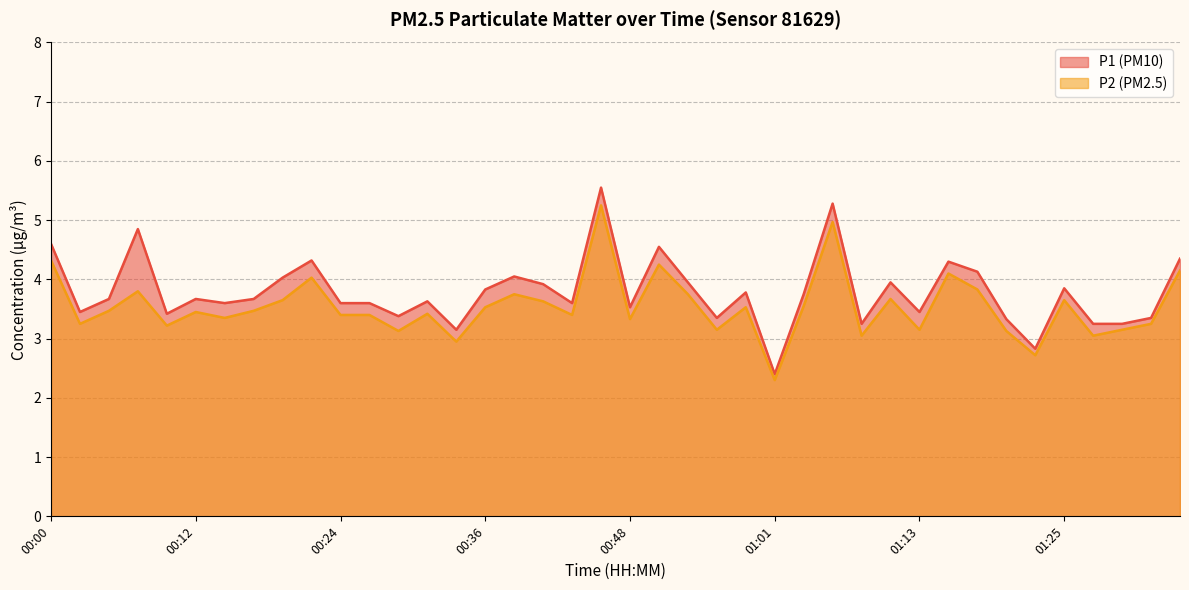

Rank the series at 24 from lowest to highest value.

P2, P1